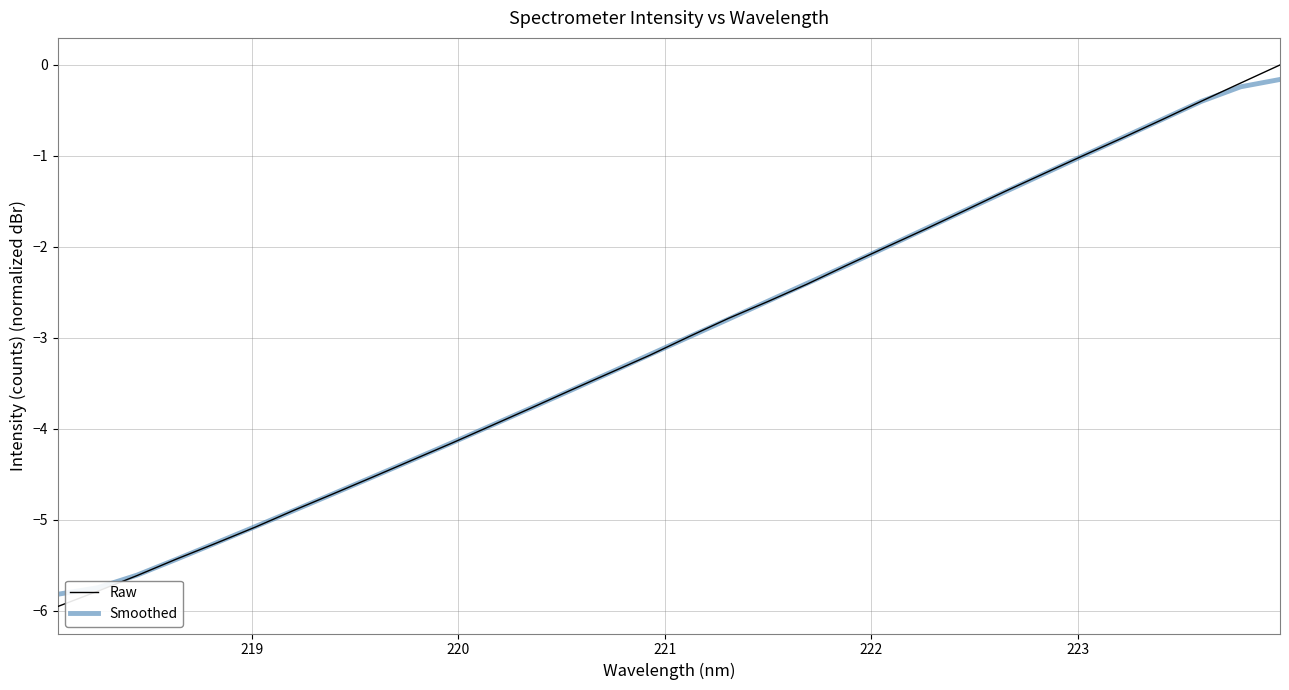

Which series has the widest spread of values?

Raw